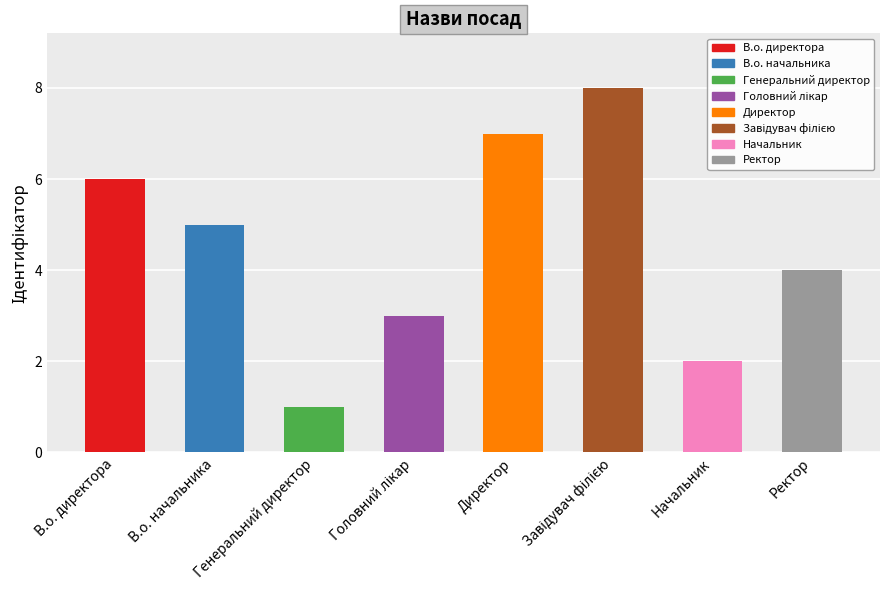

What is the greatest value displayed?

8